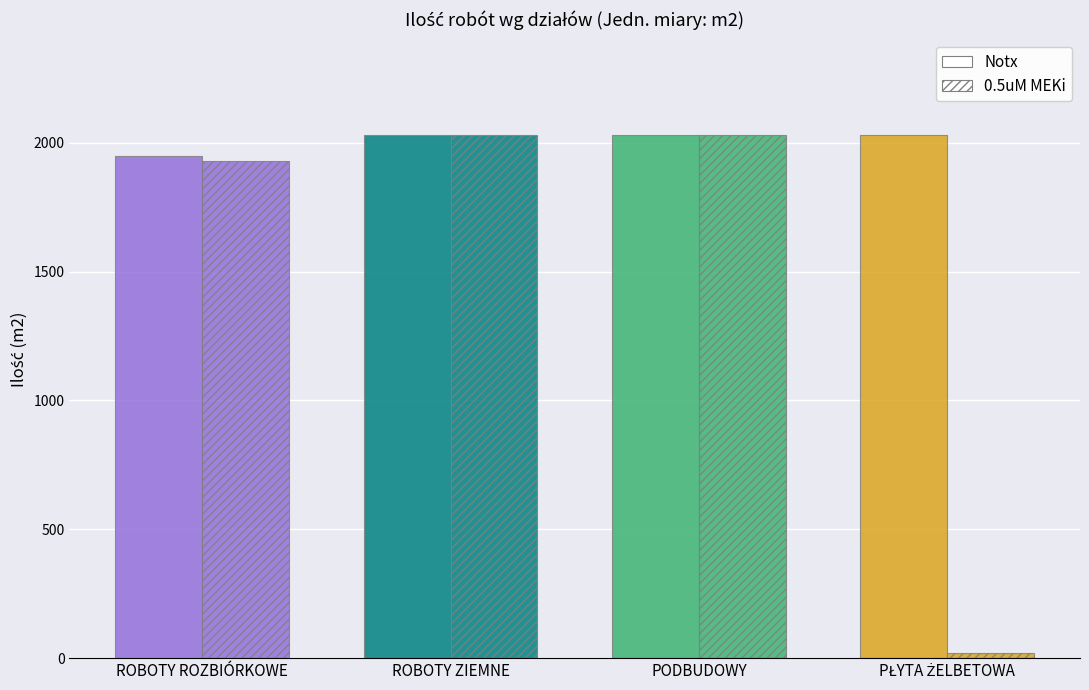

Rank the series by their average value, from highest to lowest.

Notx, 0.5uM MEKi